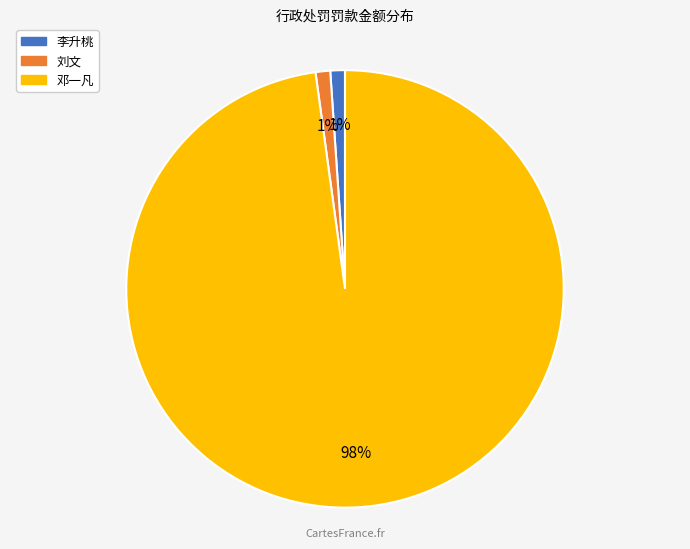

Is the sum of 邓一凡 and 李升桃 greater than half?

Yes